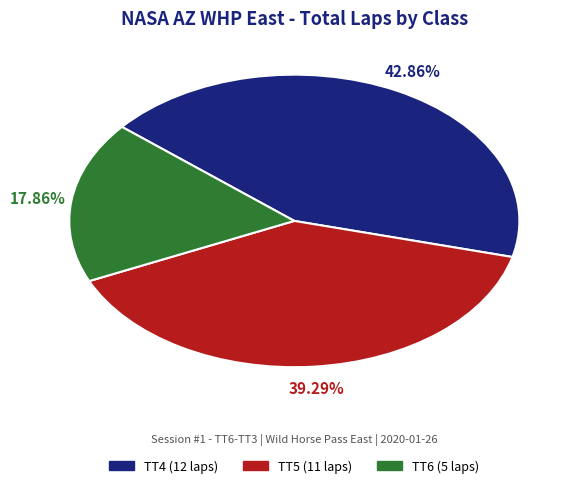

Does TT5 account for over 50% of the chart?

No